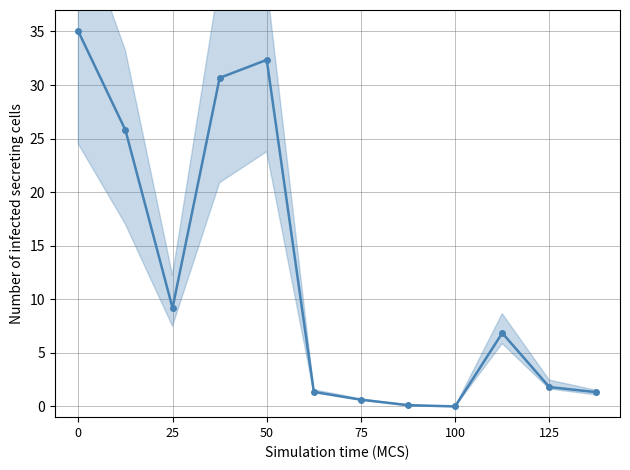

How many interior local peaks (higher than both neighbors) does the data have?

2